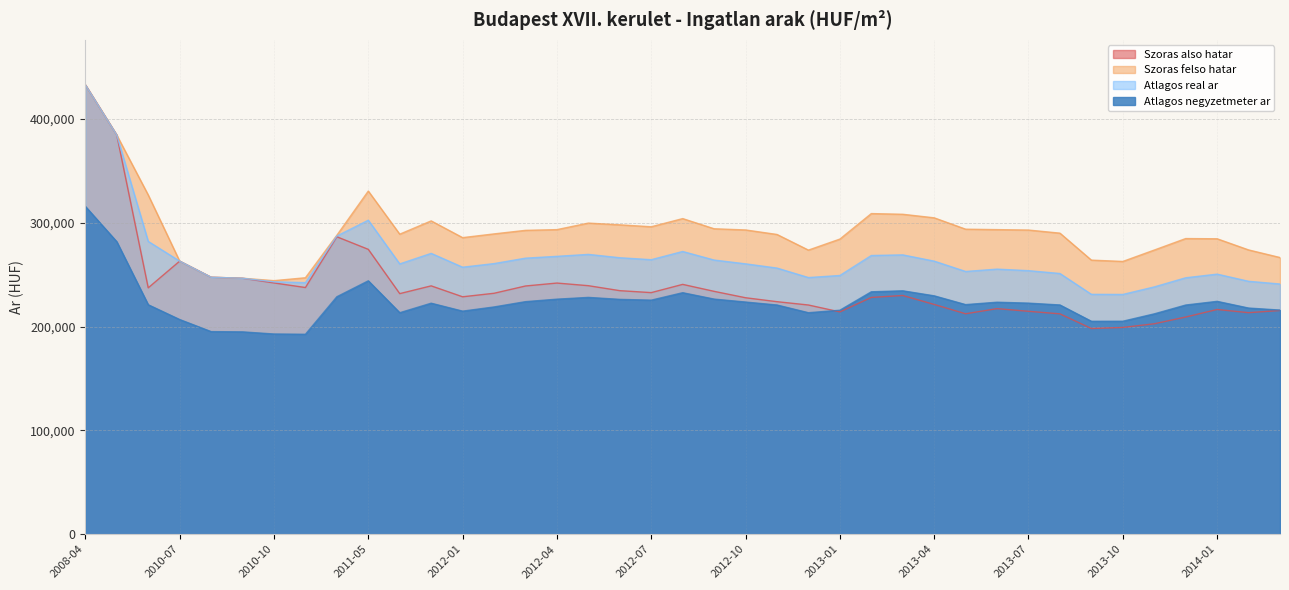

What is the approximate value of Atlagos real ar at 2013-11, to the nearest 50?

238300